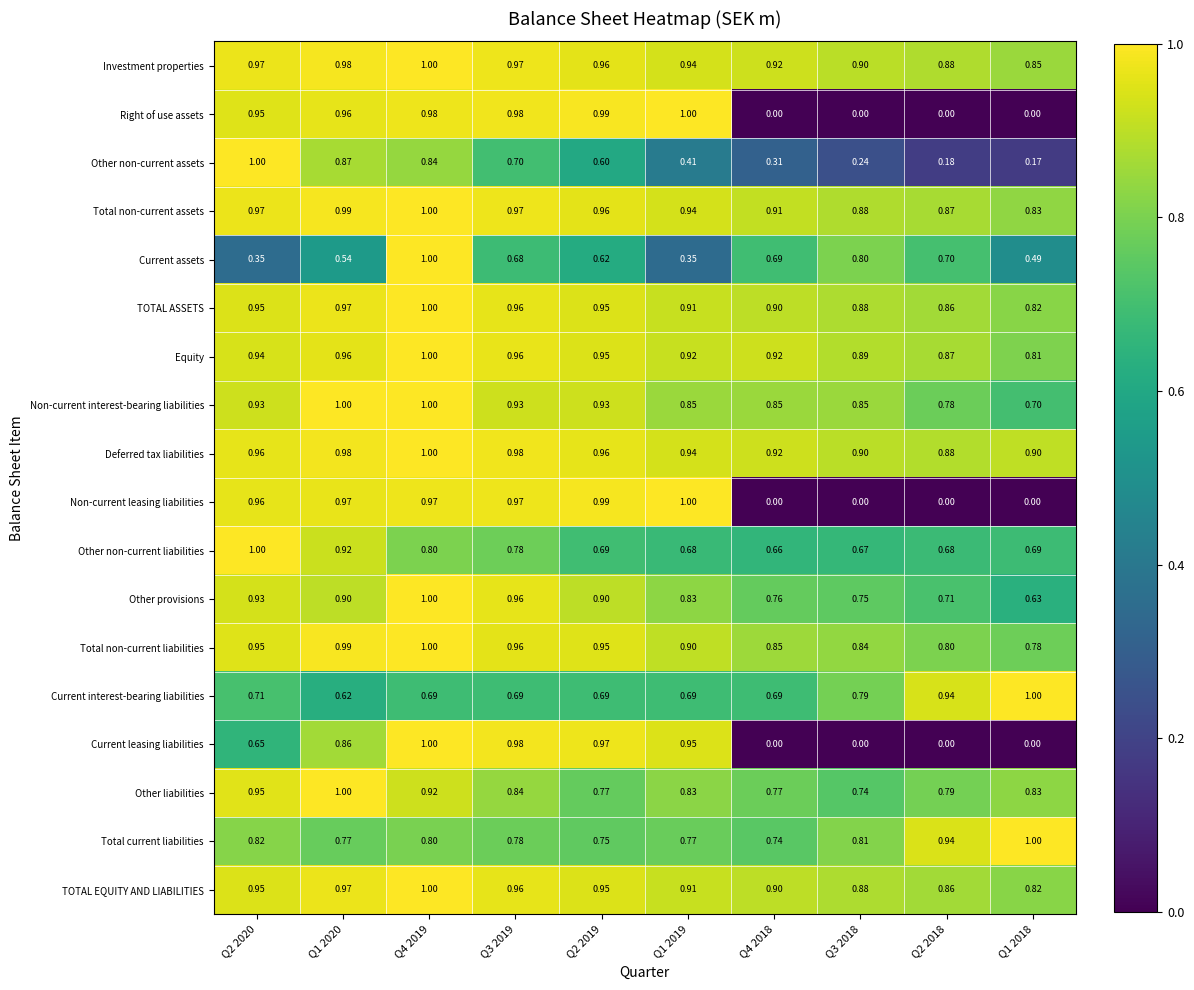

Between Q4 2019 and Q1 2018, which series saw the biggest shift?

Current leasing liabilities